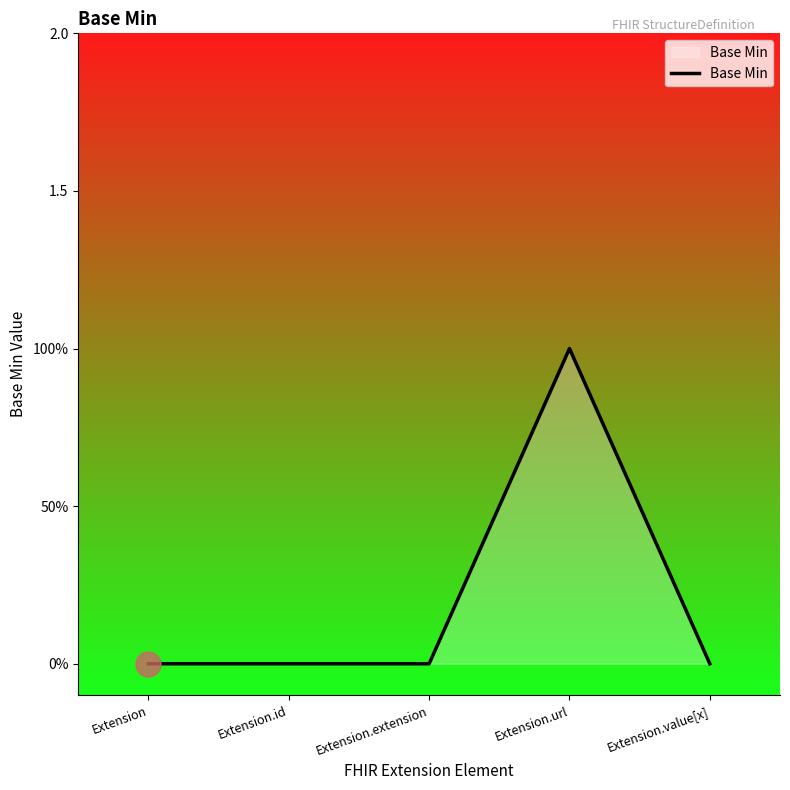

Is this an area chart (filled region under the line)?

Yes